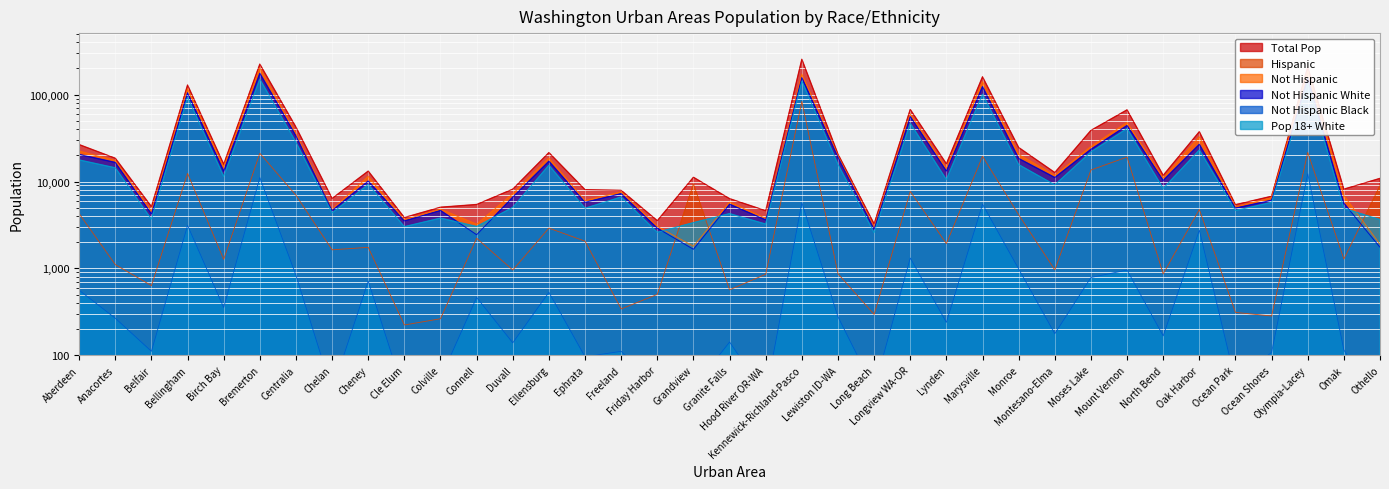

What are all the series names shown in the legend?

Total Pop, Hispanic, Not Hispanic, Not Hispanic White, Not Hispanic Black, Pop 18+ White